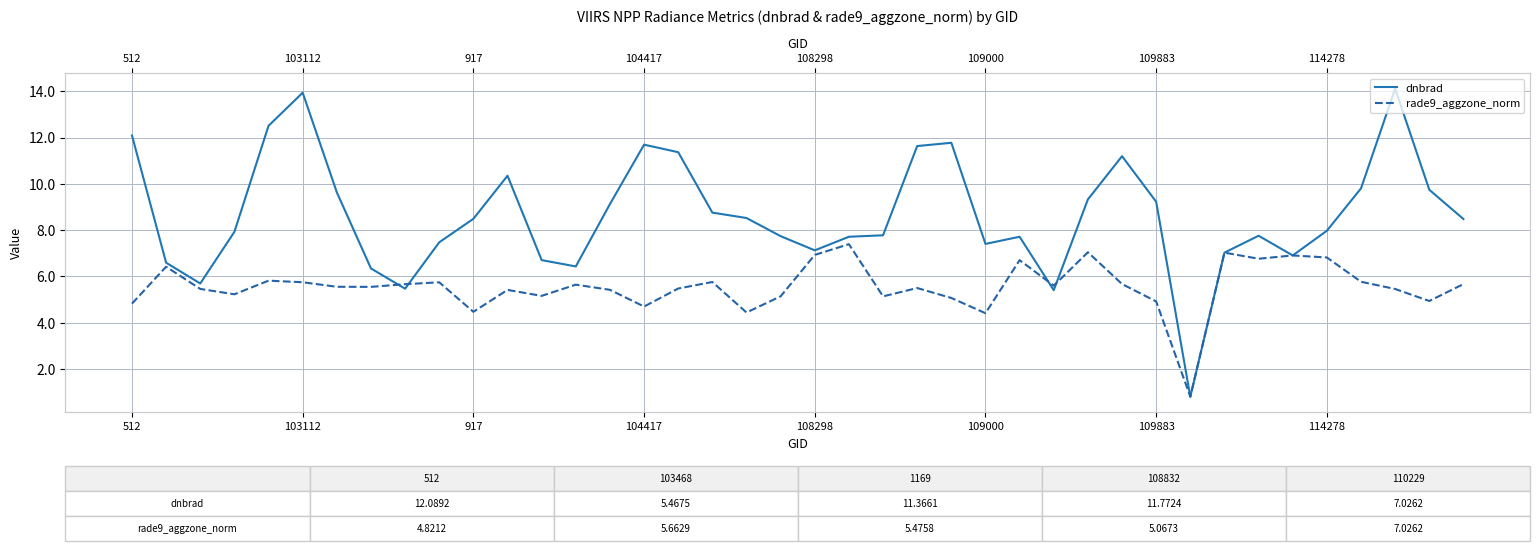

Reading left to right, transcribe all the data shown in this chart.

dnbrad: 12.1	6.6	5.7	7.9	12.5	13.9	9.6	6.3	5.5	7.5	8.5	10.3	6.7	6.4	9.1	11.7	11.4	8.8	8.5	7.7	7.1	7.7	7.8	11.6	11.8	7.4	7.7	5.4	9.3	11.2	9.2	0.8	7.0	7.8	6.9	8.0	9.8	14.1	9.7	8.5
rade9_aggzone_norm: 4.8	6.4	5.5	5.2	5.8	5.7	5.6	5.5	5.7	5.7	4.5	5.4	5.2	5.6	5.4	4.7	5.5	5.8	4.4	5.1	6.9	7.4	5.1	5.5	5.1	4.4	6.7	5.6	7.0	5.7	4.9	0.8	7.0	6.8	6.9	6.8	5.8	5.5	4.9	5.7